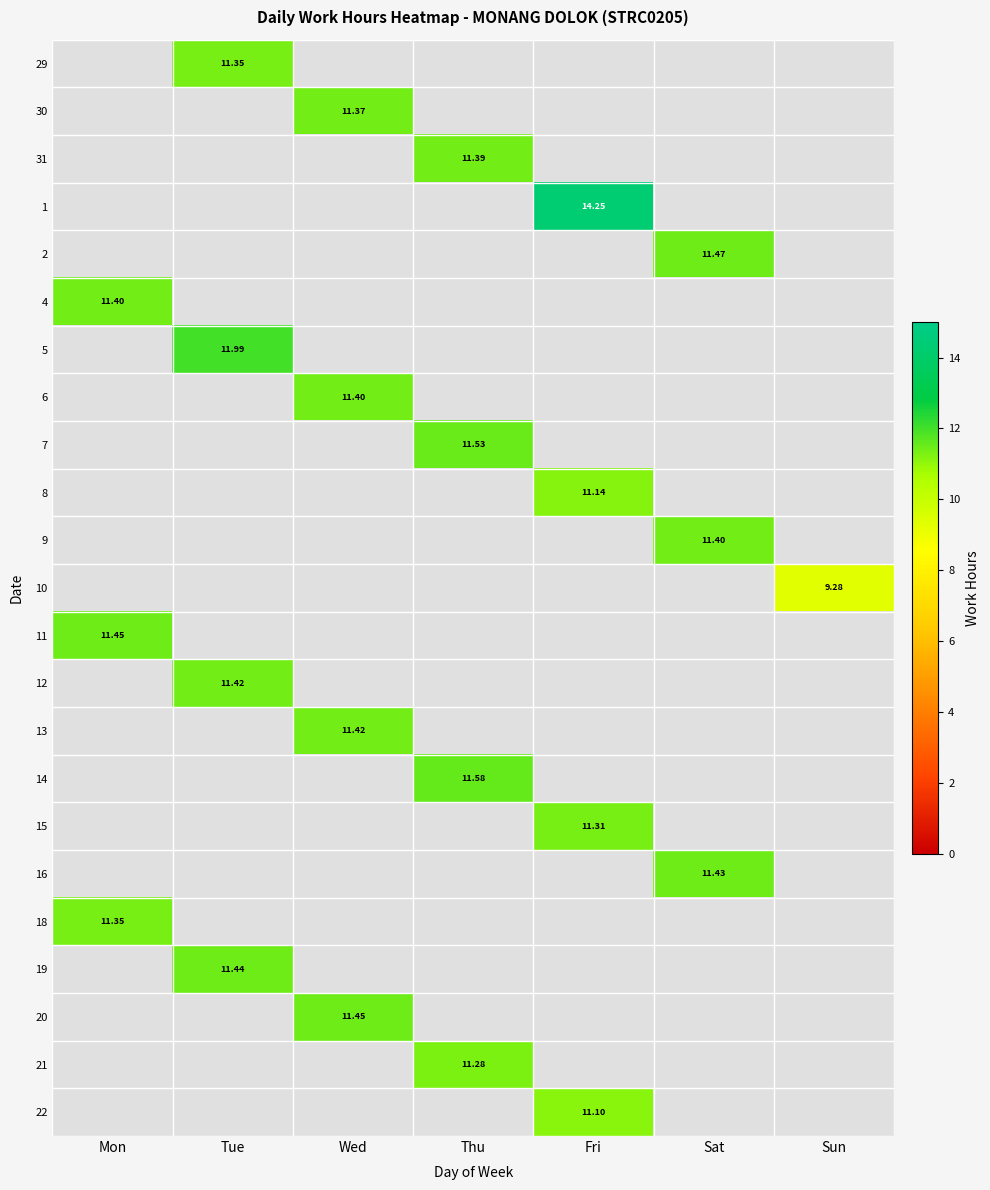

Which category has the lowest value in the 2 series?

Mon